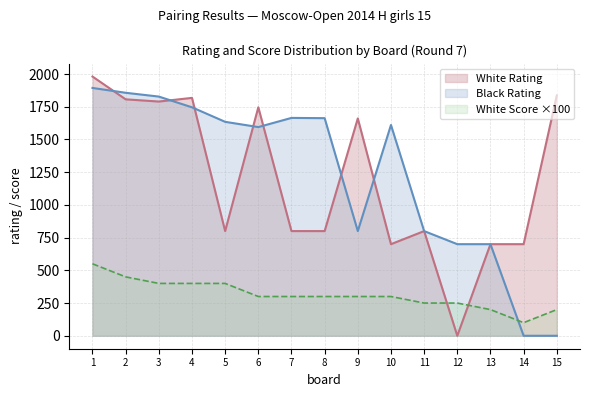

How many positive values does the Black Rating series have?

13